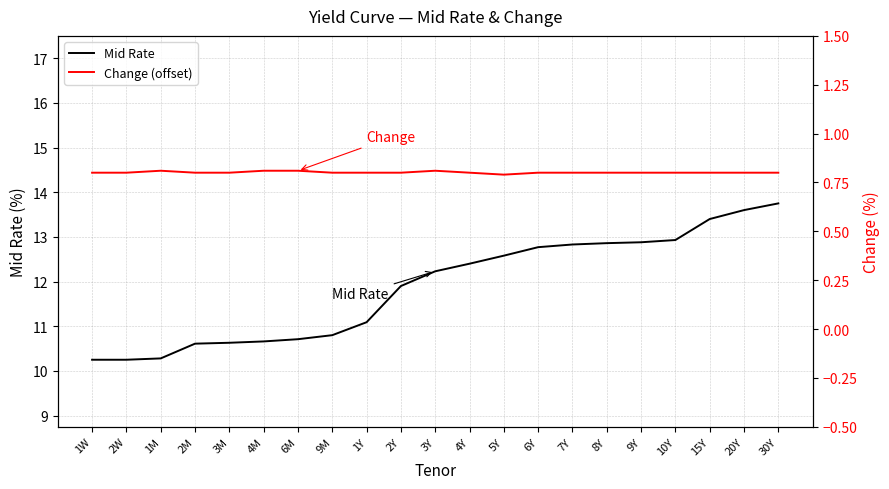

How many lines are shown in the chart?

2